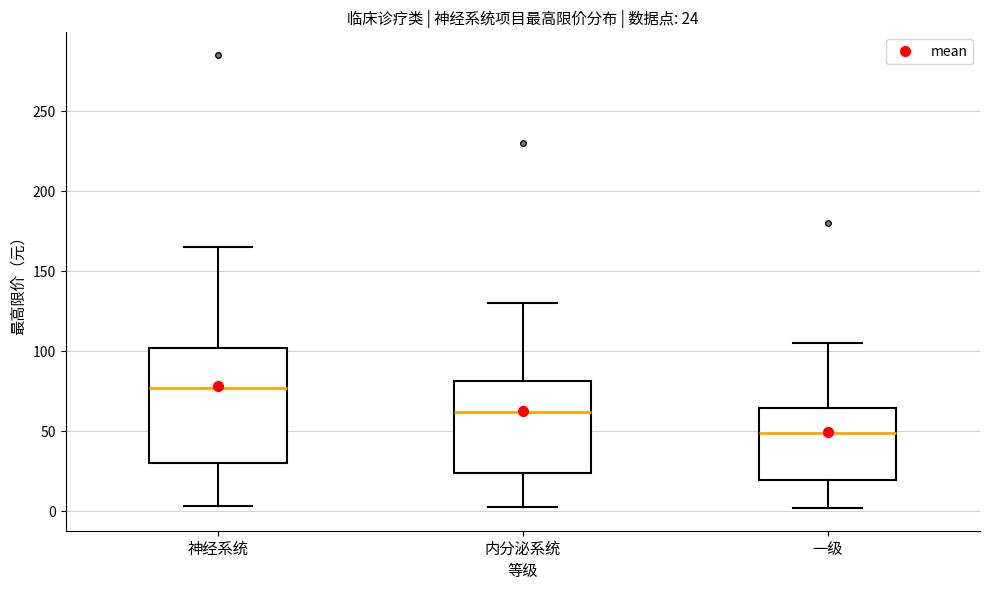

Which box has the highest median line?

神经系统